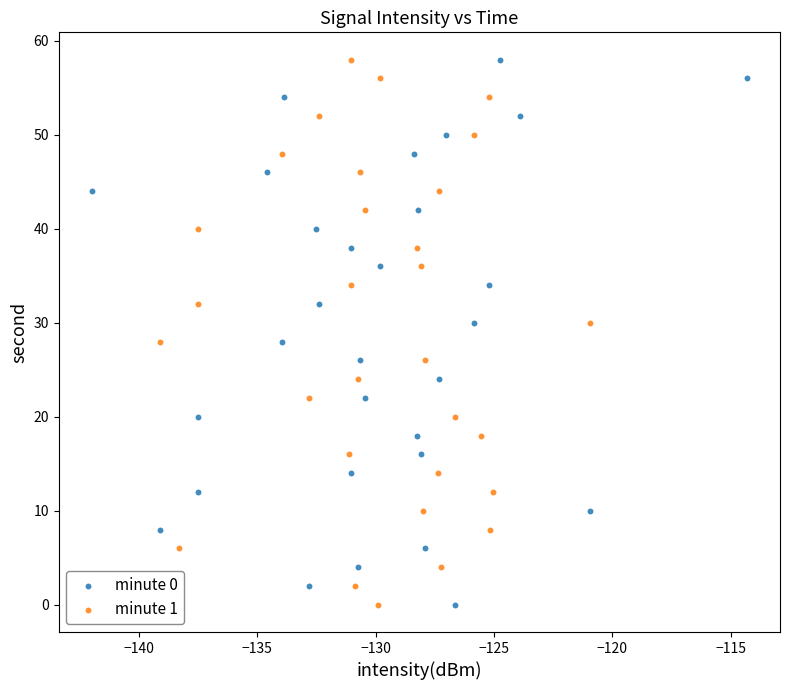

What are all the series names shown in the legend?

minute 0, minute 1